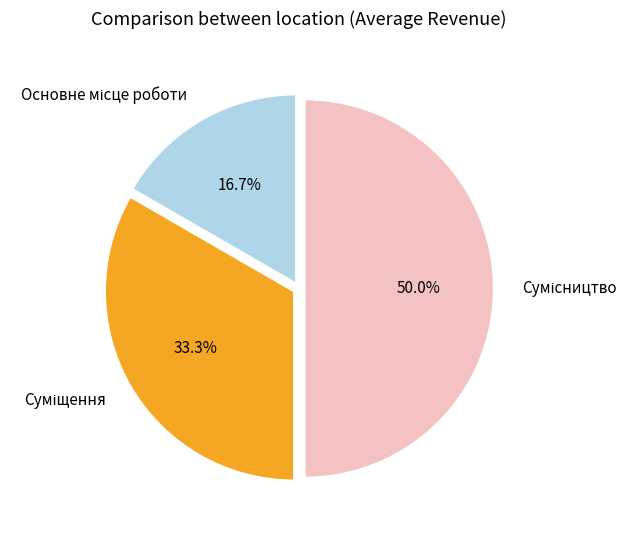

Count the number of slices in the pie.

3